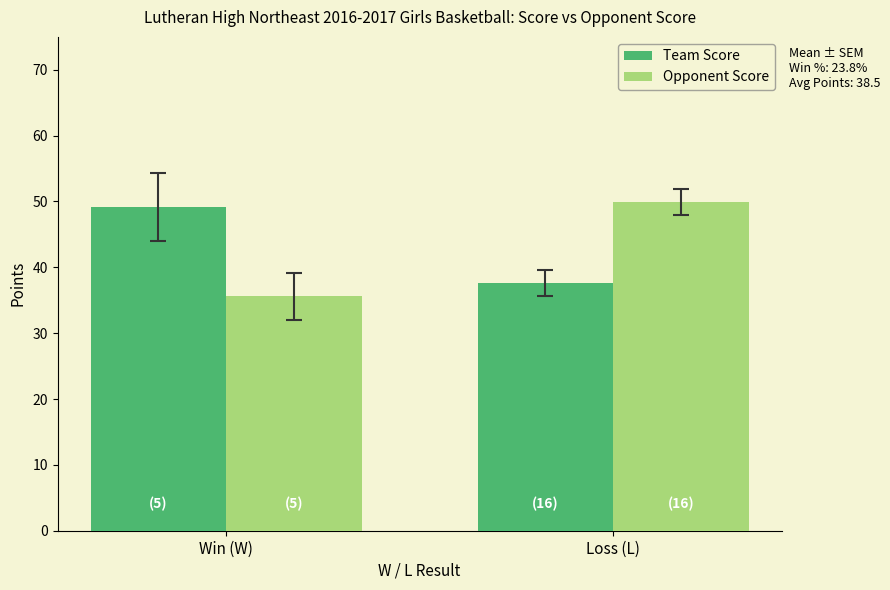

What is the total value across all series at Loss (L)?

87.6